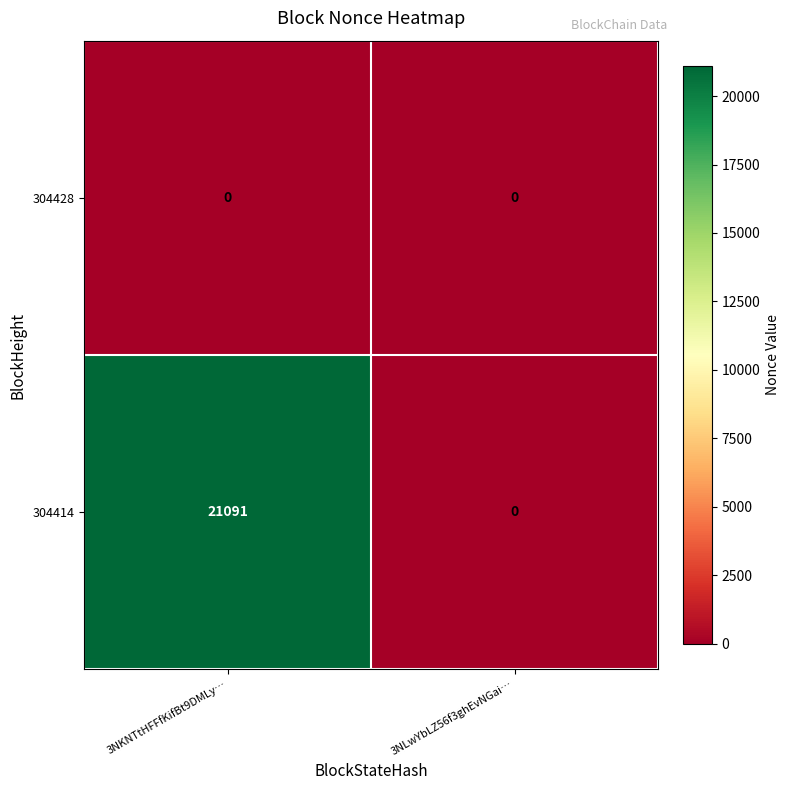

Reading right to left, extract all data points from this chart.

304428: 0	0
304414: 0	21091